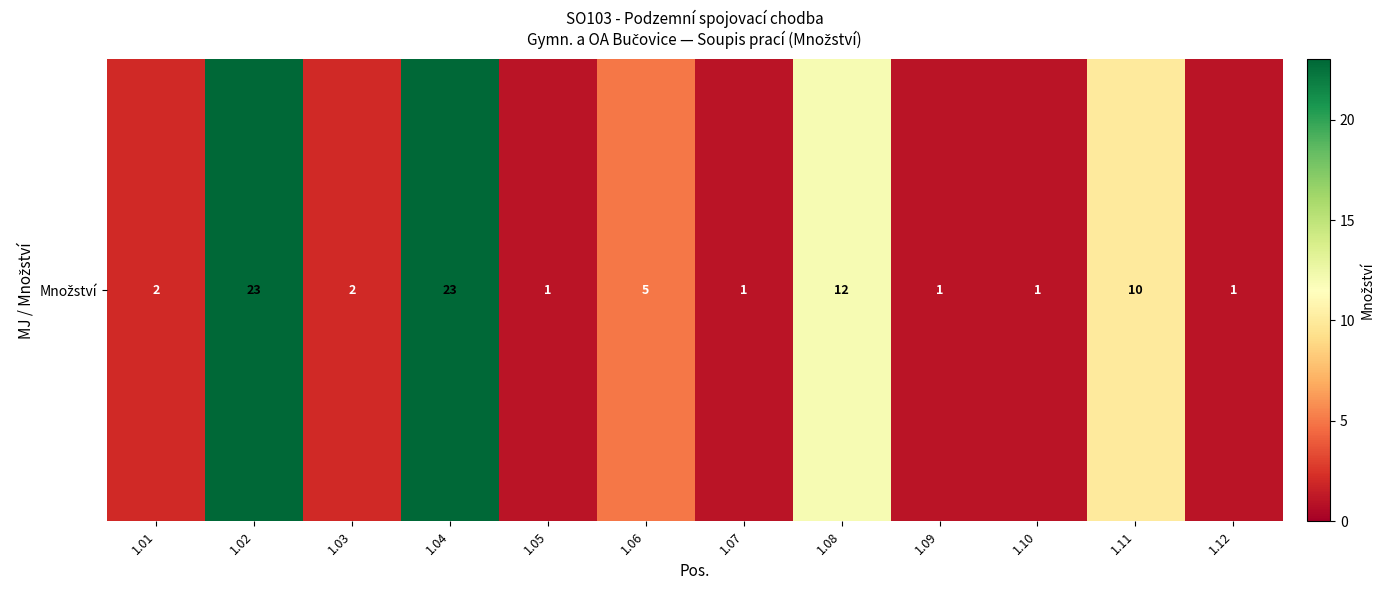

What is the sum of all values?

82